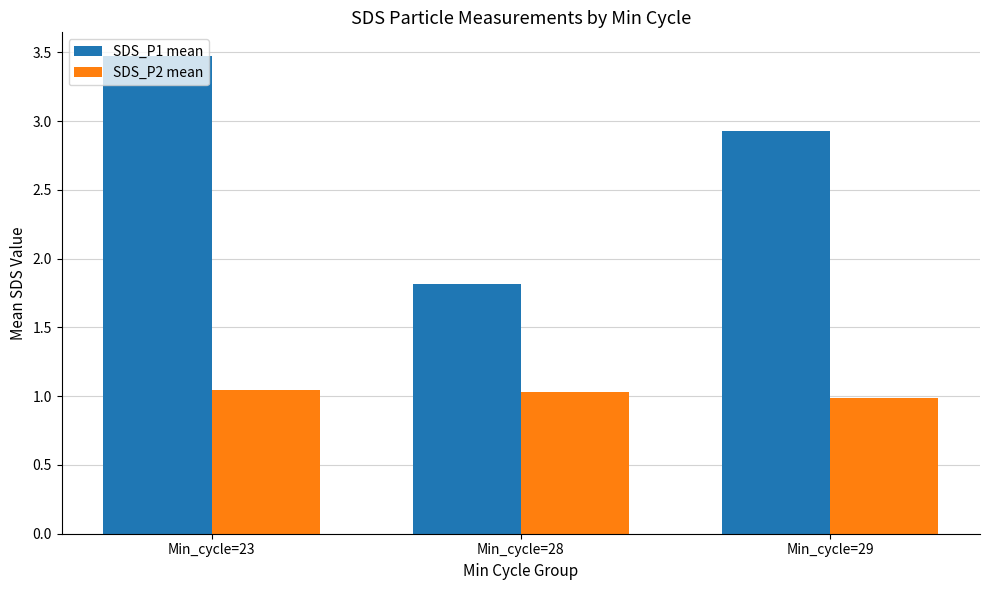

True or false: SDS_P2 mean has a value of 1.0 at Min_cycle=23.

True